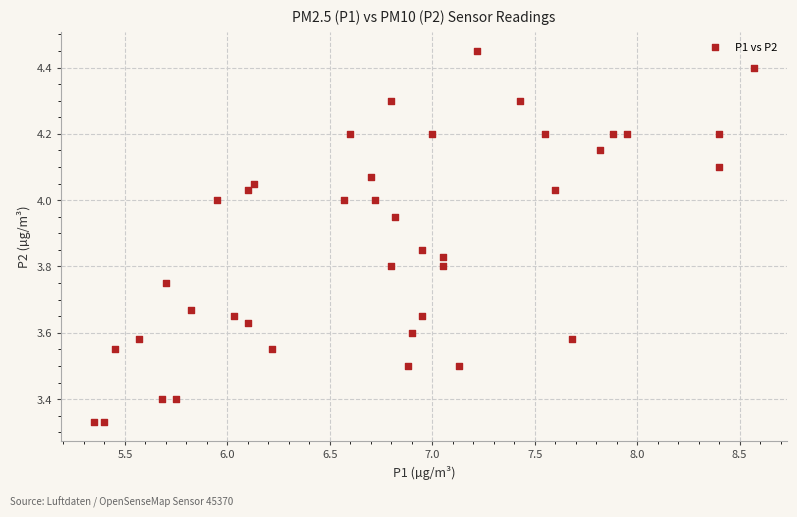

What is the range of X values (max minus min)?

3.2